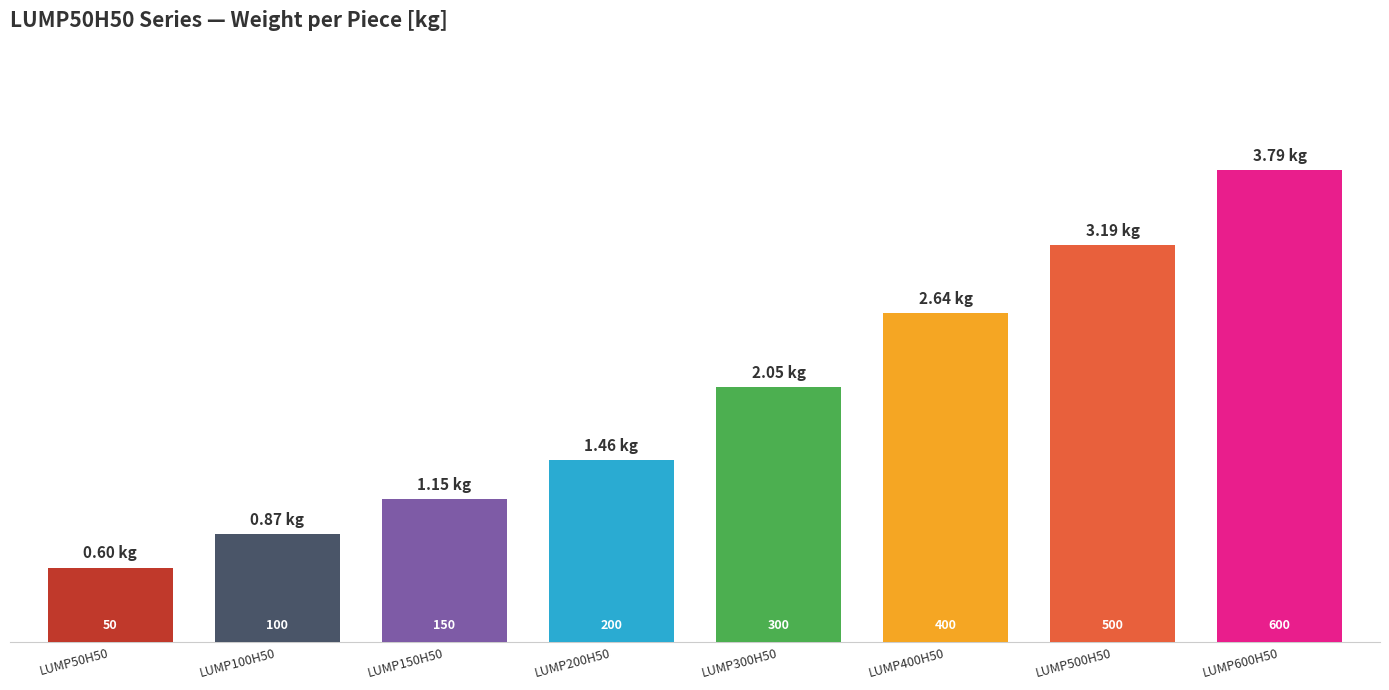

The chart shows a value of 5.6 at LUMP500H50. True or false?

False